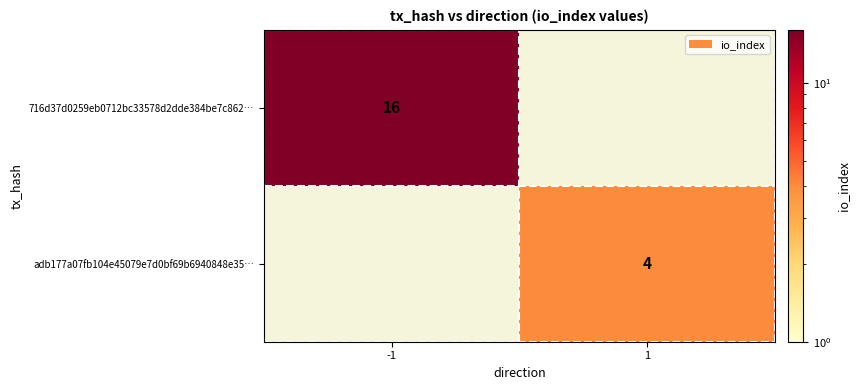

The value of adb177a07fb104e45079e7d0bf69b6940848e35… at 1 is 2. True or false?

False